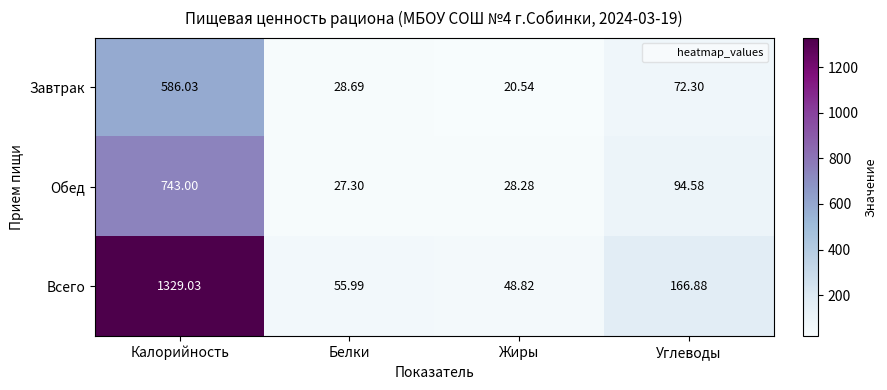

At which label is Обед closest to 385?

Углеводы